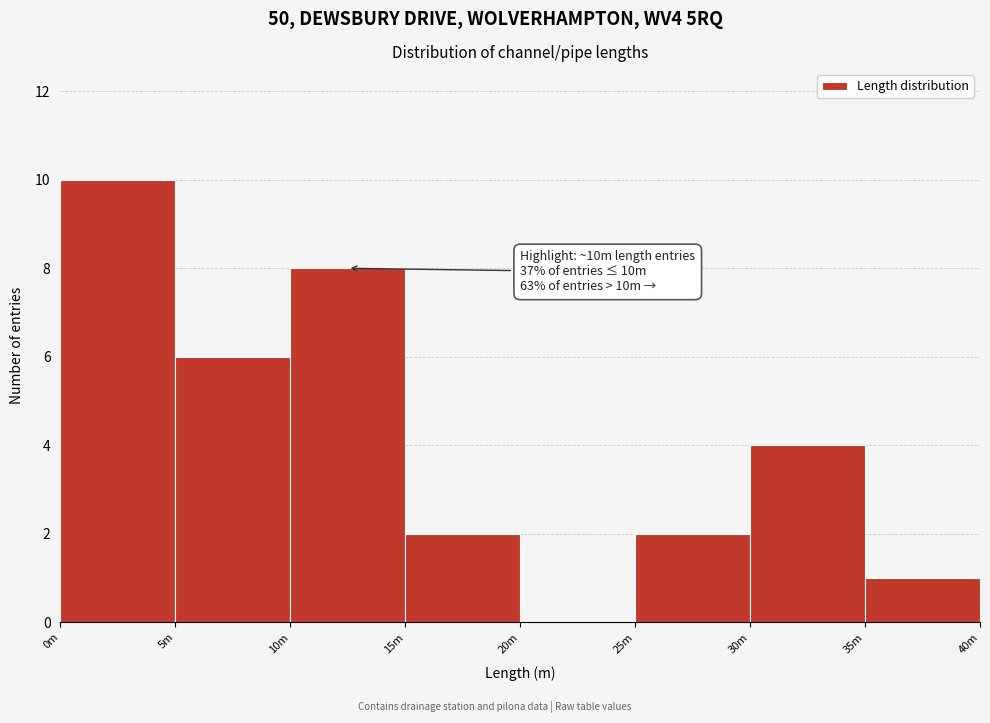

Reading left to right, transcribe all the data shown in this chart.

0m=10	5m=6	10m=8	15m=2	20m=0	25m=2	30m=4	35m=1